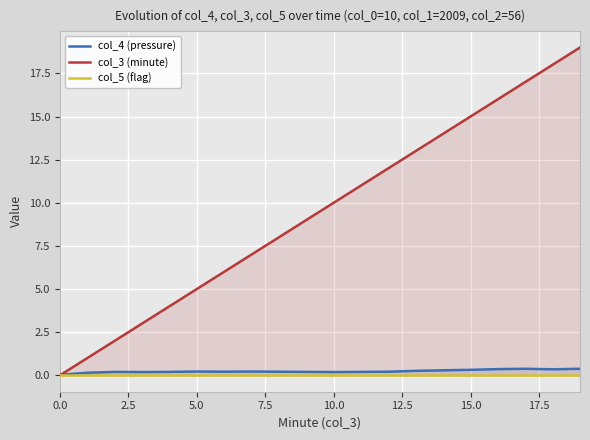

True or false: col_4 (pressure) and col_5 (flag) intersect in this chart.

False